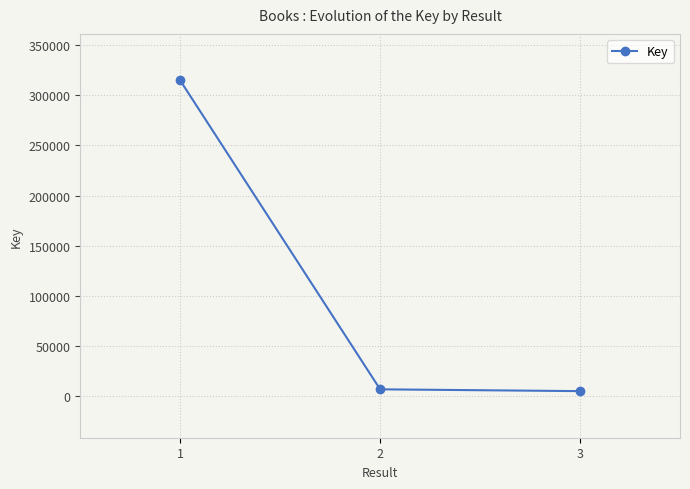

Count the number of data series in this chart.

1